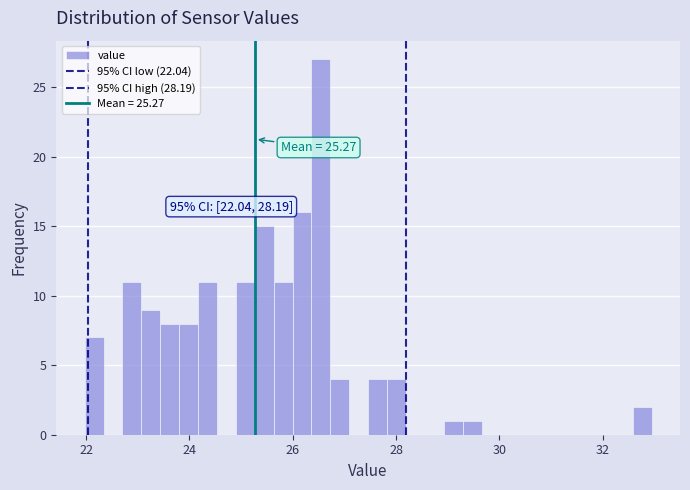

Around what value on the x-axis is the tallest bar? Give the approximate position of its centre, as read against the axis.

26.6